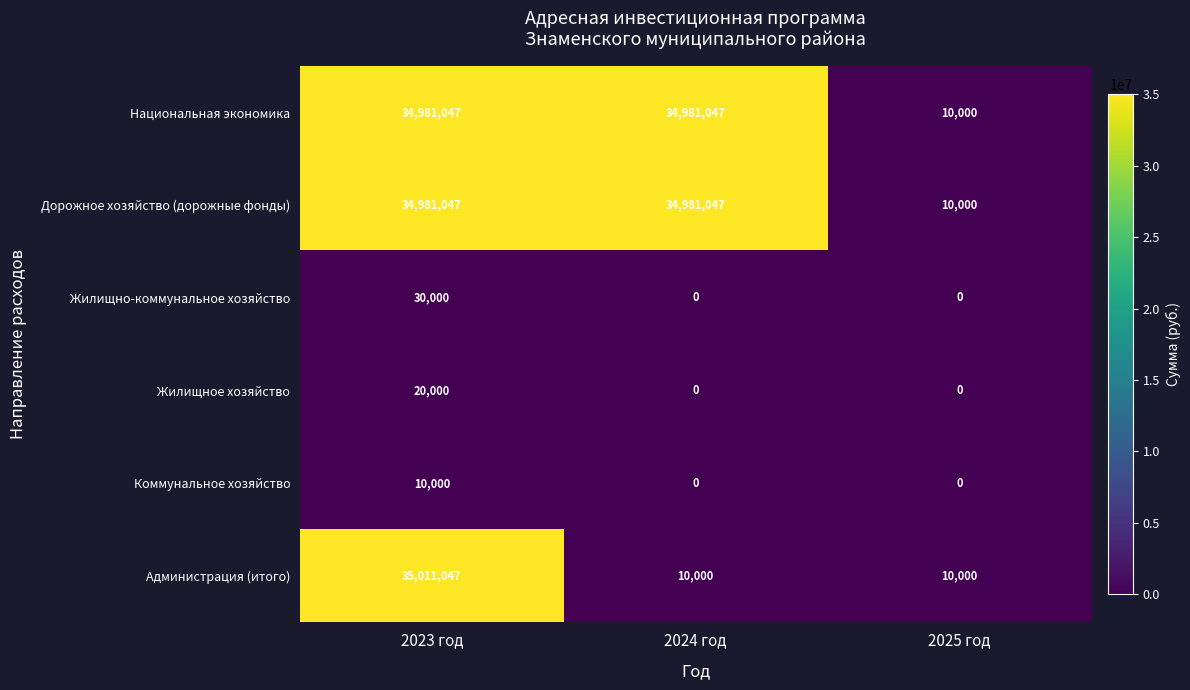

Is it true that Дорожное хозяйство (дорожные фонды) equals 10000 at 2025 год?

True